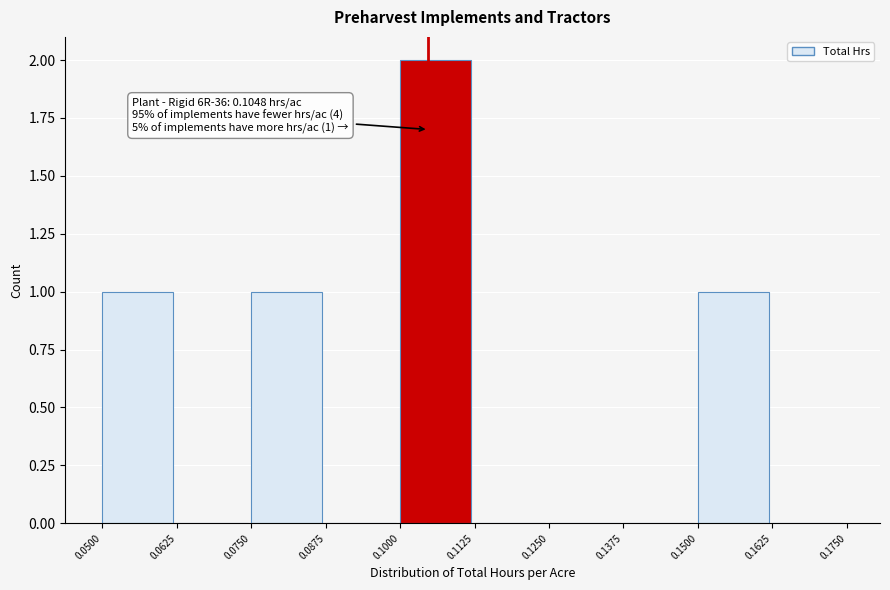

Which range on the x-axis has the tallest bar?

0.1000 to 0.1125